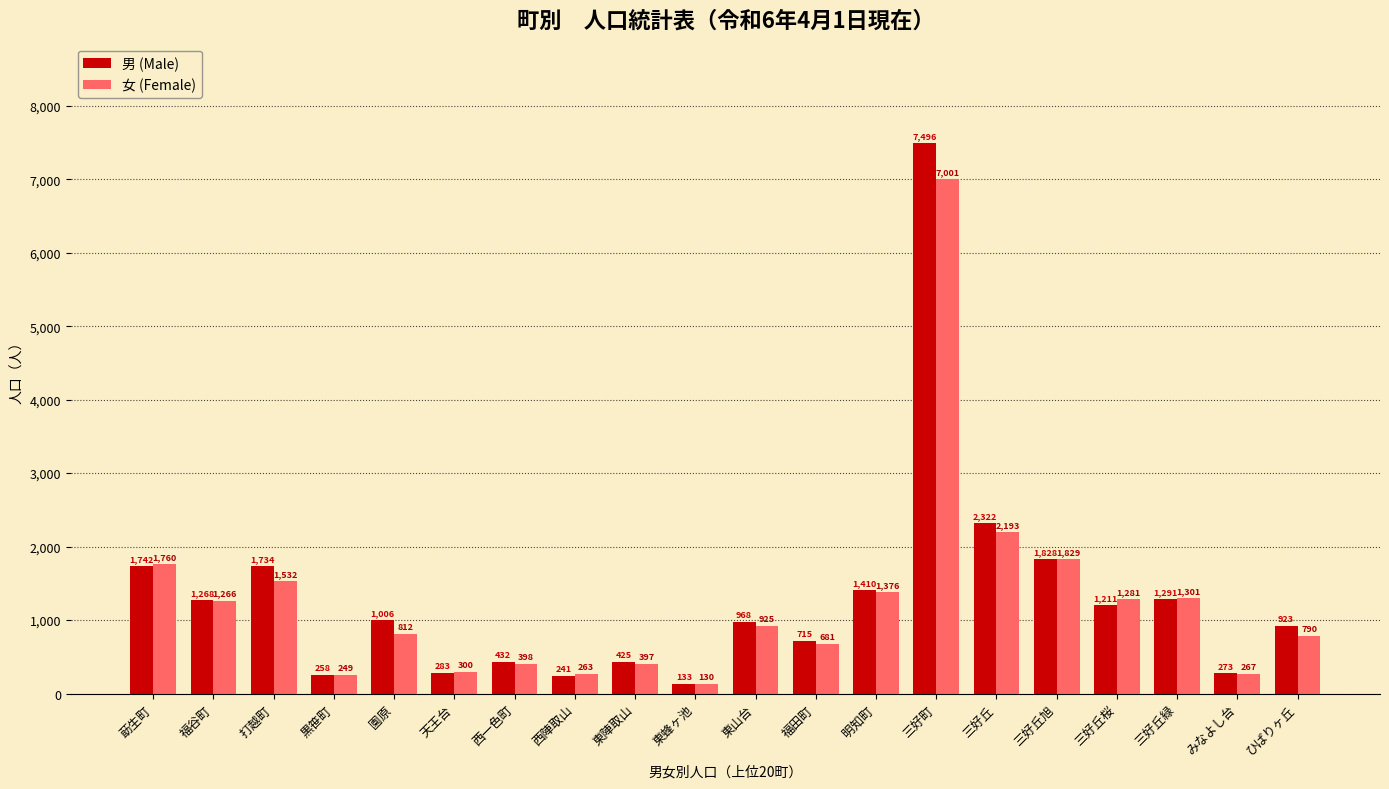

Are the bars grouped side by side (vs. stacked)?

Yes